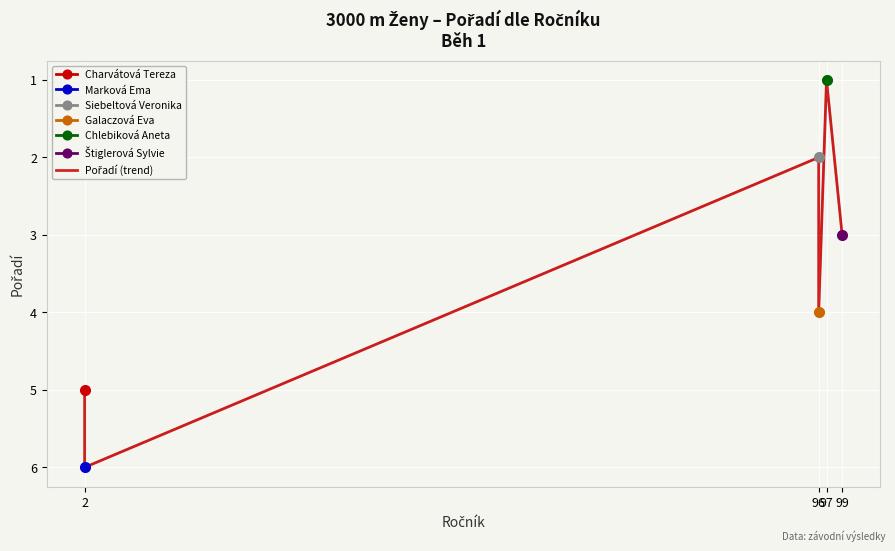

How many values are between 2 and 5?

4